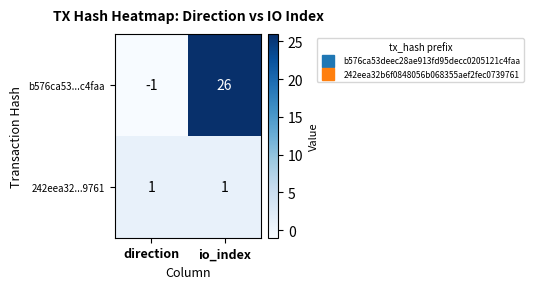

Count the number of categories in the chart.

2